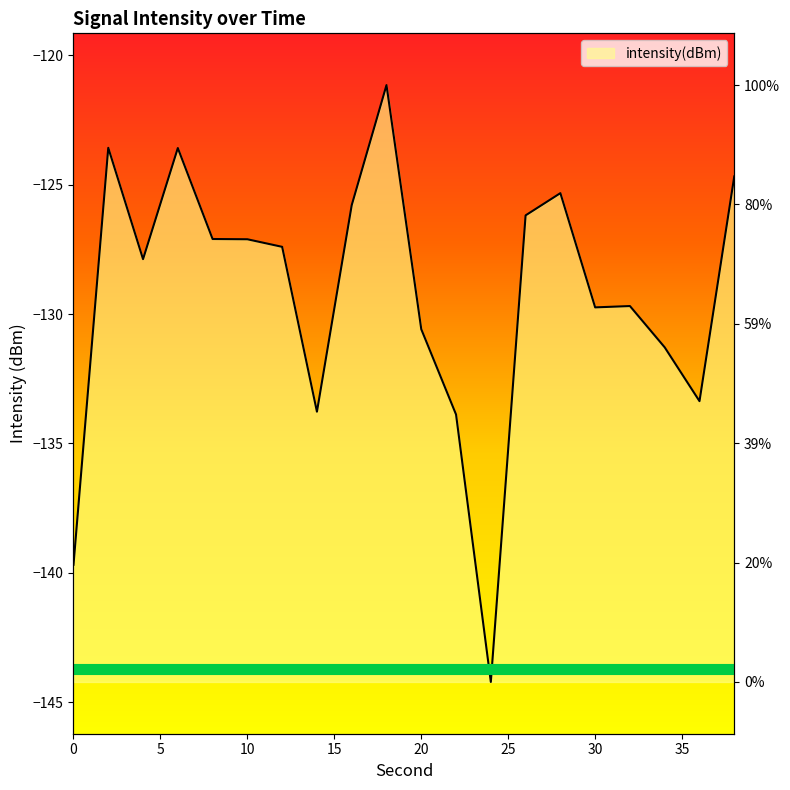

How many categories are shown in the chart?

20